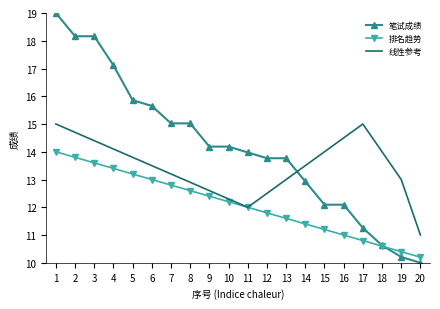

Which series has the largest total across all categories?

笔试成绩